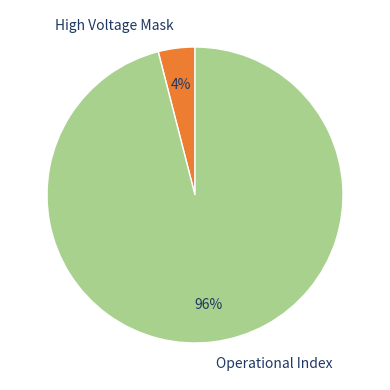

True or false: Operational Index accounts for 82% of the total.

False